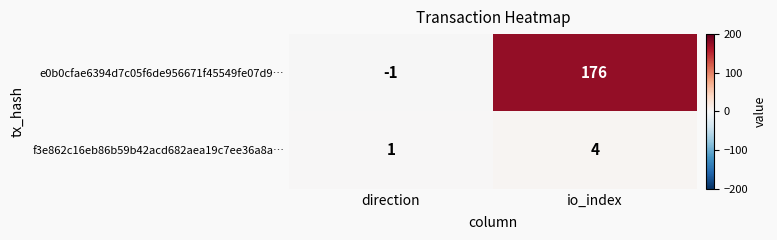

What is the difference between the f3e862c16eb86b59b42acd682aea19c7ee36a8a… values at direction and io_index?

3